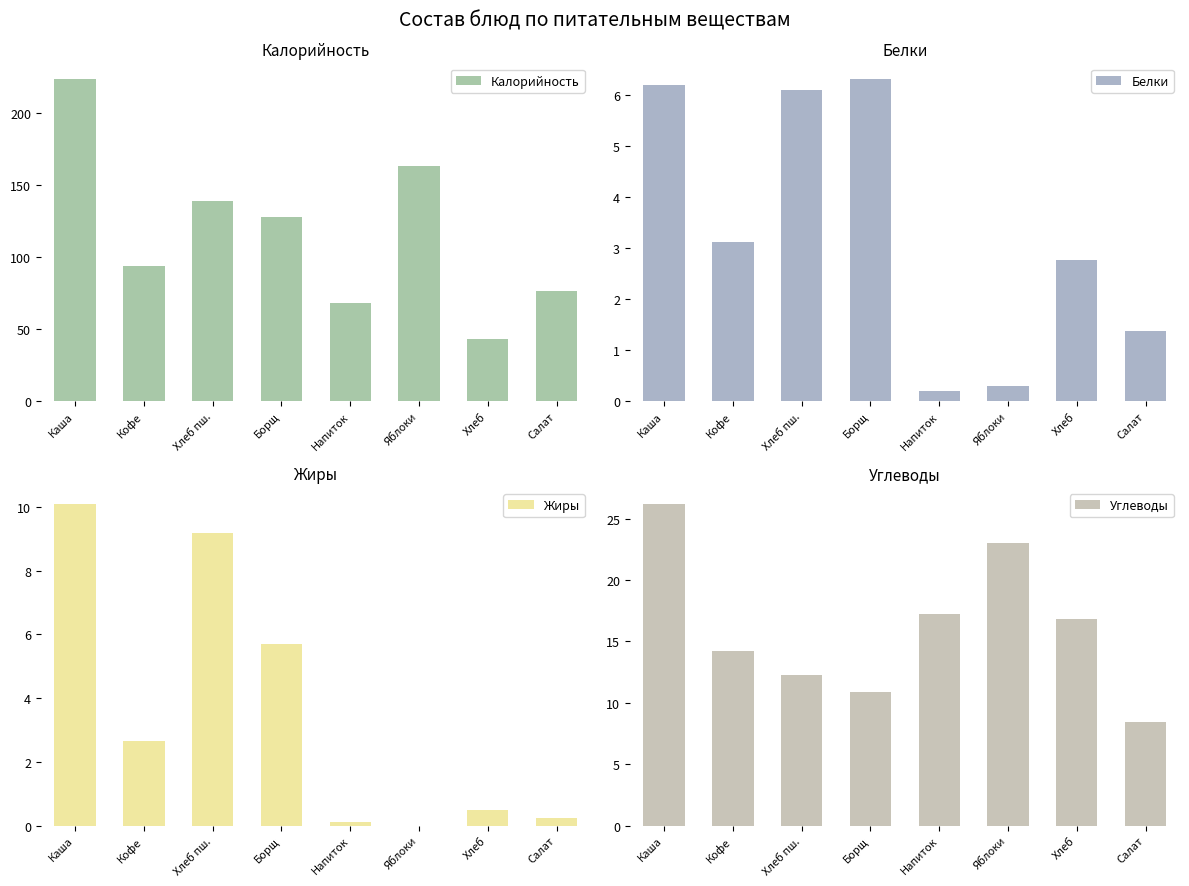

Which series has the largest total across all categories?

Калорийность